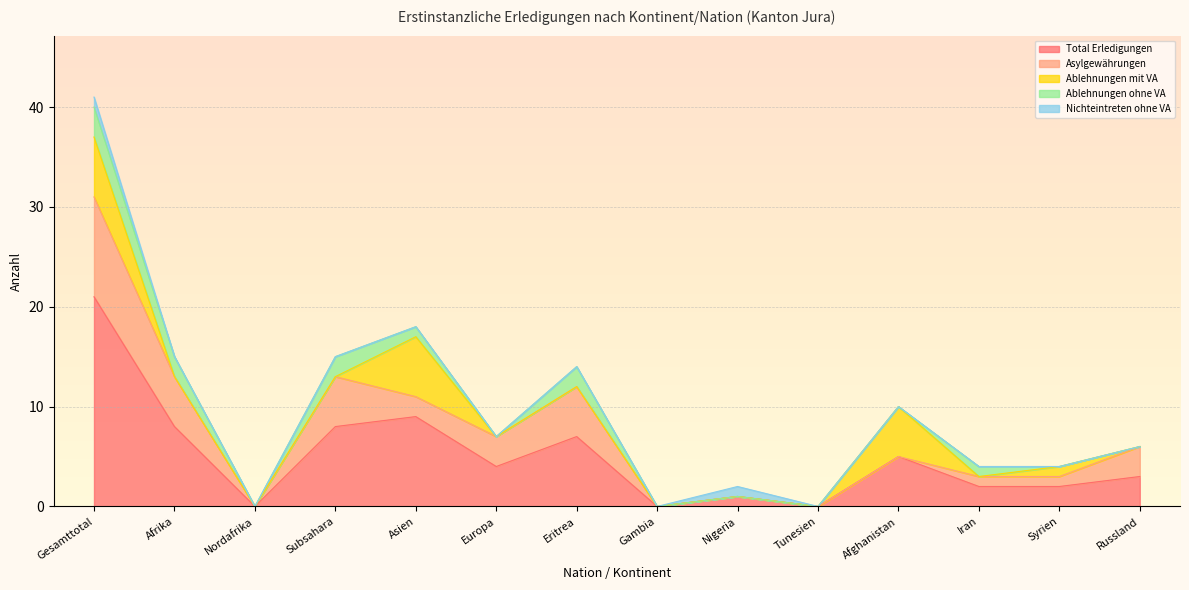

At which category does Ablehnungen mit VA reach its first local peak?

Asien